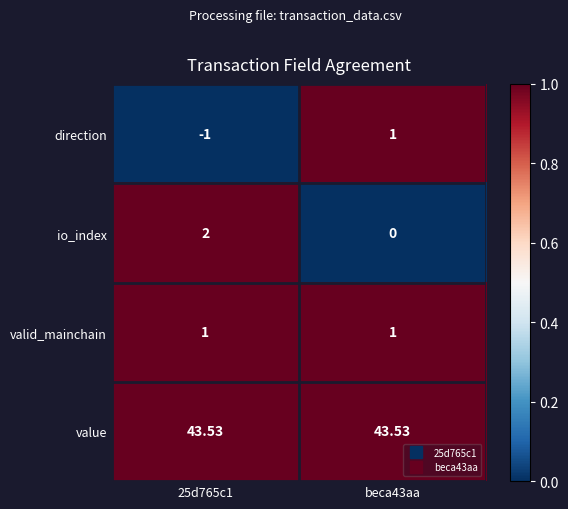

Rank the series at 25d765c1 from highest to lowest value.

value, io_index, valid_mainchain, direction